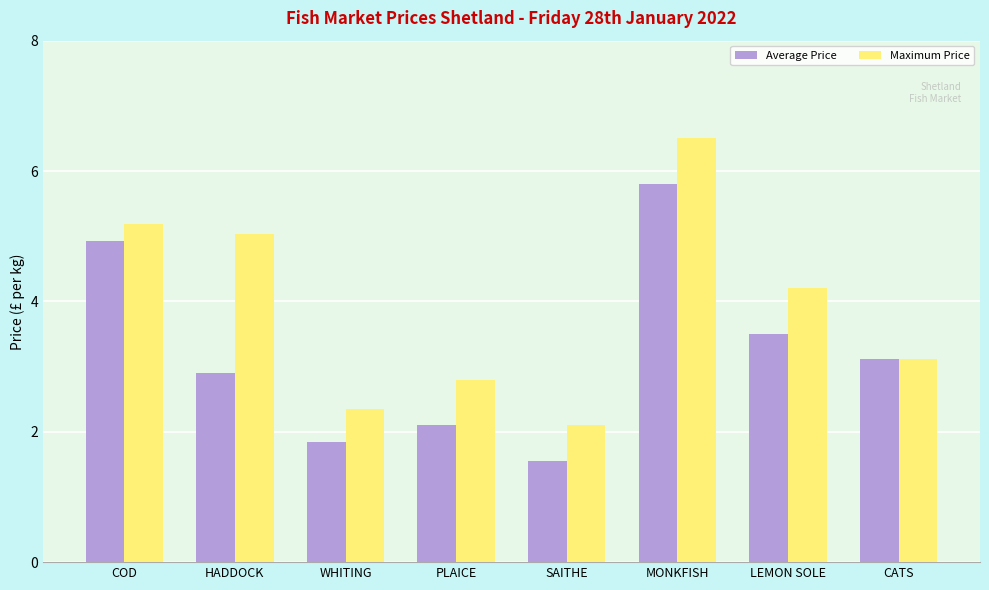

Which series has the widest spread of values?

Maximum Price